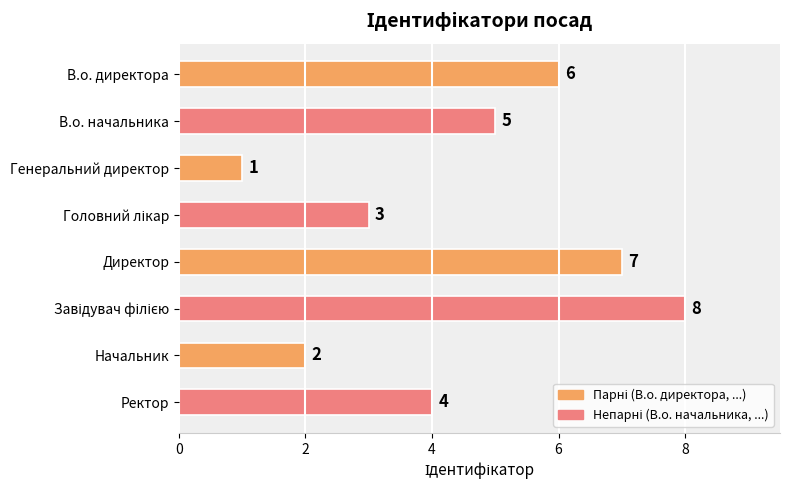

What is the maximum value shown in the chart?

8